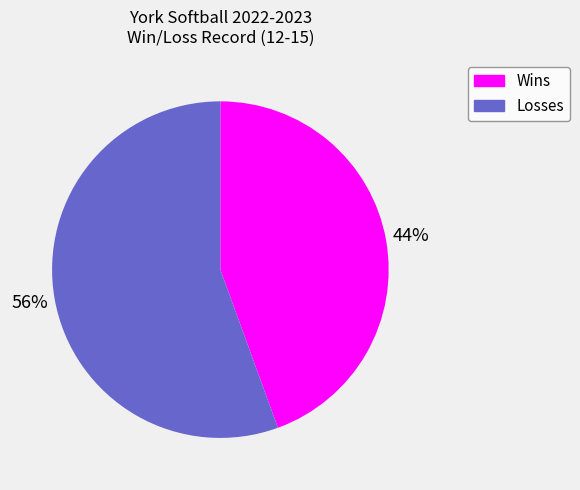

Does any single category account for the majority?

Yes